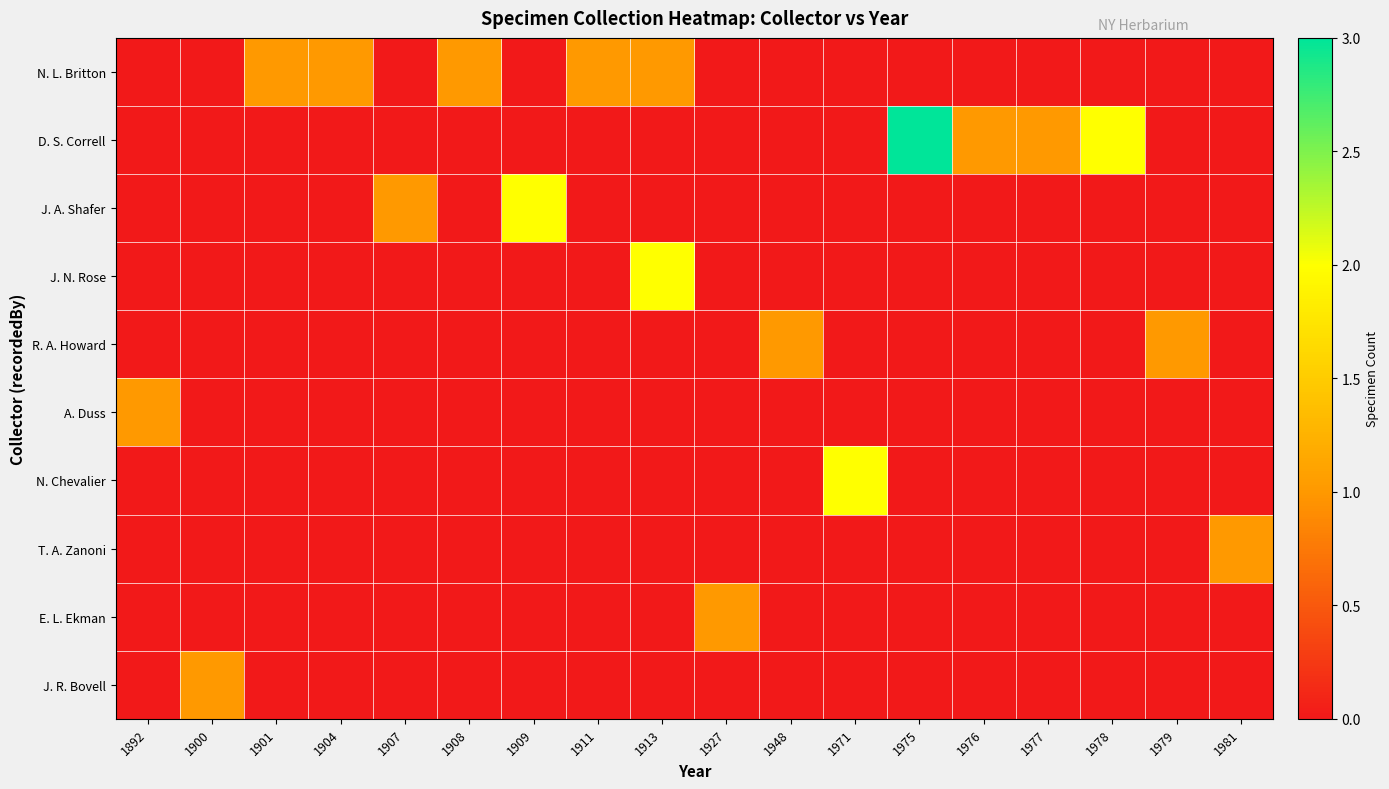

Reading left to right, extract all data points from this chart.

N. L. Britton: 1892=0	1900=0	1901=1	1904=1	1907=0	1908=1	1909=0	1911=1	1913=1	1927=0	1948=0	1971=0	1975=0	1976=0	1977=0	1978=0	1979=0	1981=0
D. S. Correll: 1892=0	1900=0	1901=0	1904=0	1907=0	1908=0	1909=0	1911=0	1913=0	1927=0	1948=0	1971=0	1975=3	1976=1	1977=1	1978=2	1979=0	1981=0
J. A. Shafer: 1892=0	1900=0	1901=0	1904=0	1907=1	1908=0	1909=2	1911=0	1913=0	1927=0	1948=0	1971=0	1975=0	1976=0	1977=0	1978=0	1979=0	1981=0
J. N. Rose: 1892=0	1900=0	1901=0	1904=0	1907=0	1908=0	1909=0	1911=0	1913=2	1927=0	1948=0	1971=0	1975=0	1976=0	1977=0	1978=0	1979=0	1981=0
R. A. Howard: 1892=0	1900=0	1901=0	1904=0	1907=0	1908=0	1909=0	1911=0	1913=0	1927=0	1948=1	1971=0	1975=0	1976=0	1977=0	1978=0	1979=1	1981=0
A. Duss: 1892=1	1900=0	1901=0	1904=0	1907=0	1908=0	1909=0	1911=0	1913=0	1927=0	1948=0	1971=0	1975=0	1976=0	1977=0	1978=0	1979=0	1981=0
N. Chevalier: 1892=0	1900=0	1901=0	1904=0	1907=0	1908=0	1909=0	1911=0	1913=0	1927=0	1948=0	1971=2	1975=0	1976=0	1977=0	1978=0	1979=0	1981=0
T. A. Zanoni: 1892=0	1900=0	1901=0	1904=0	1907=0	1908=0	1909=0	1911=0	1913=0	1927=0	1948=0	1971=0	1975=0	1976=0	1977=0	1978=0	1979=0	1981=1
E. L. Ekman: 1892=0	1900=0	1901=0	1904=0	1907=0	1908=0	1909=0	1911=0	1913=0	1927=1	1948=0	1971=0	1975=0	1976=0	1977=0	1978=0	1979=0	1981=0
J. R. Bovell: 1892=0	1900=1	1901=0	1904=0	1907=0	1908=0	1909=0	1911=0	1913=0	1927=0	1948=0	1971=0	1975=0	1976=0	1977=0	1978=0	1979=0	1981=0